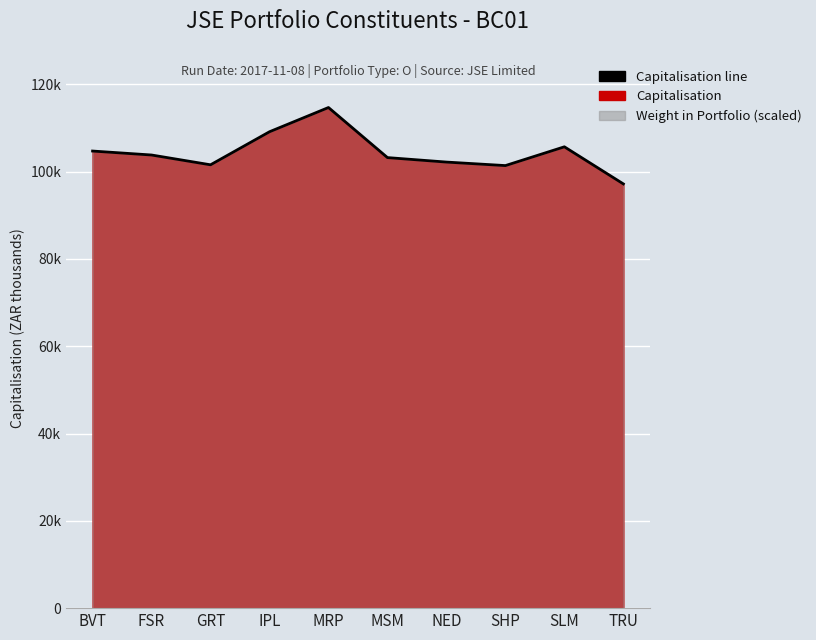

Rank the categories by value from lowest to highest.

TRU, SHP, GRT, NED, MSM, FSR, BVT, SLM, IPL, MRP